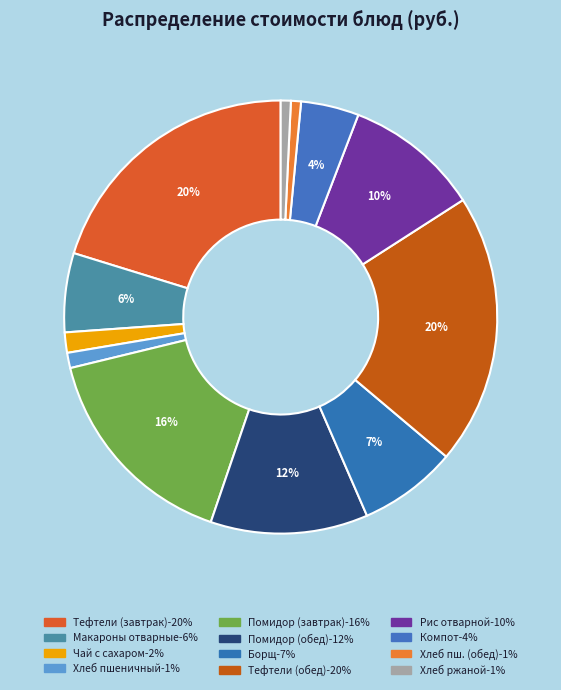

Count the number of slices in the pie.

12